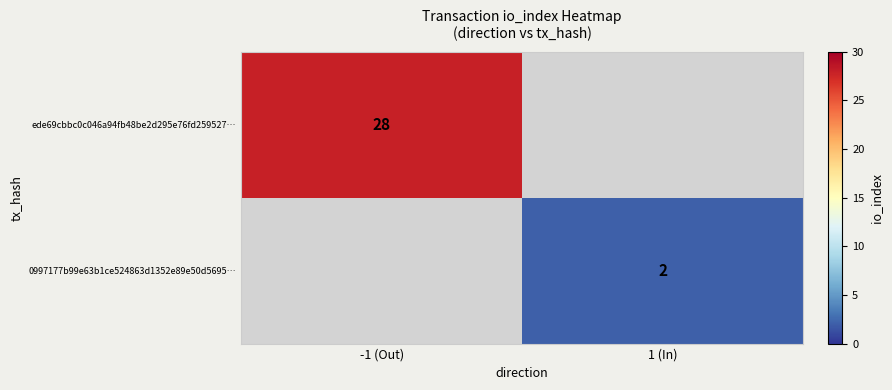

The value of 0997177b99e63b1ce524863d1352e89e50d5695… at 1 (In) is 2. True or false?

True